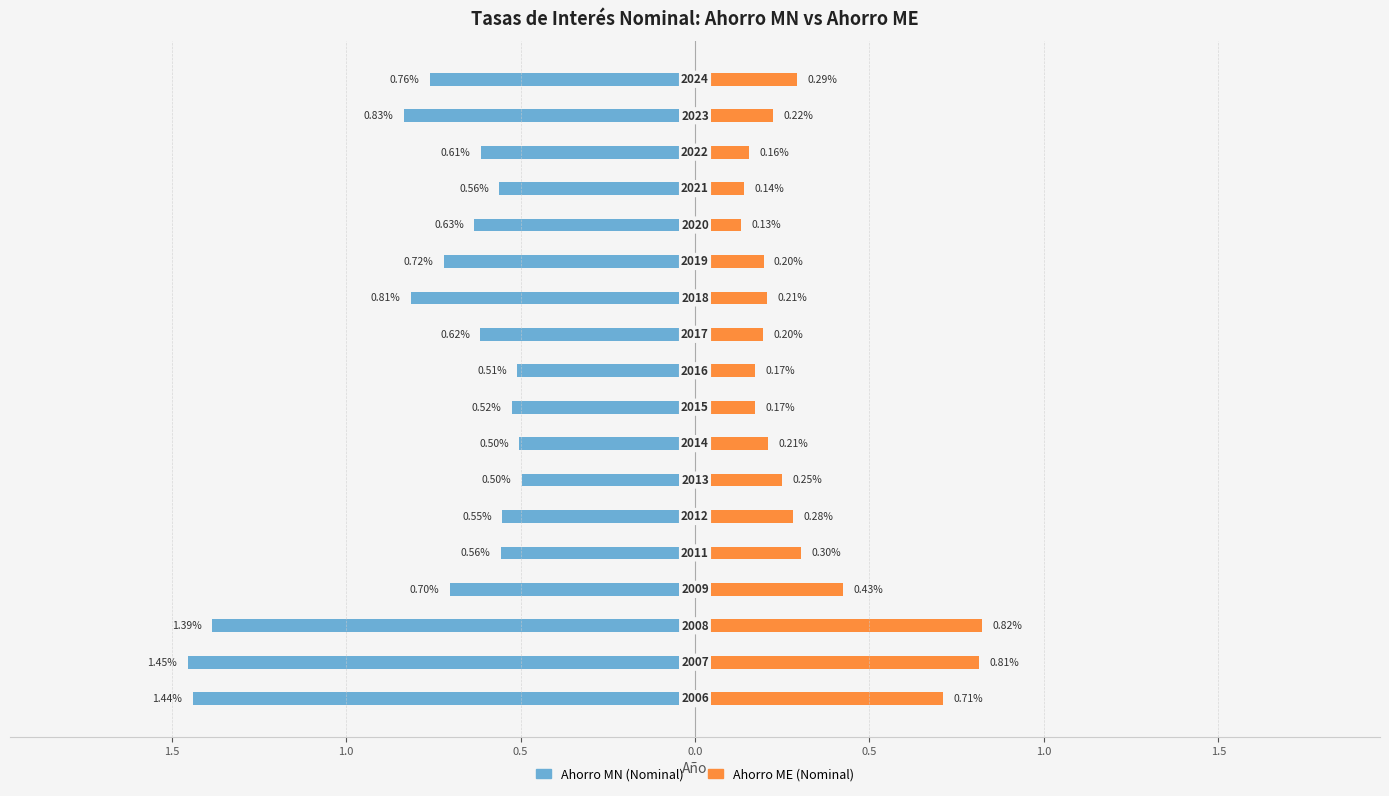

Are the bars grouped side by side (vs. stacked)?

Yes